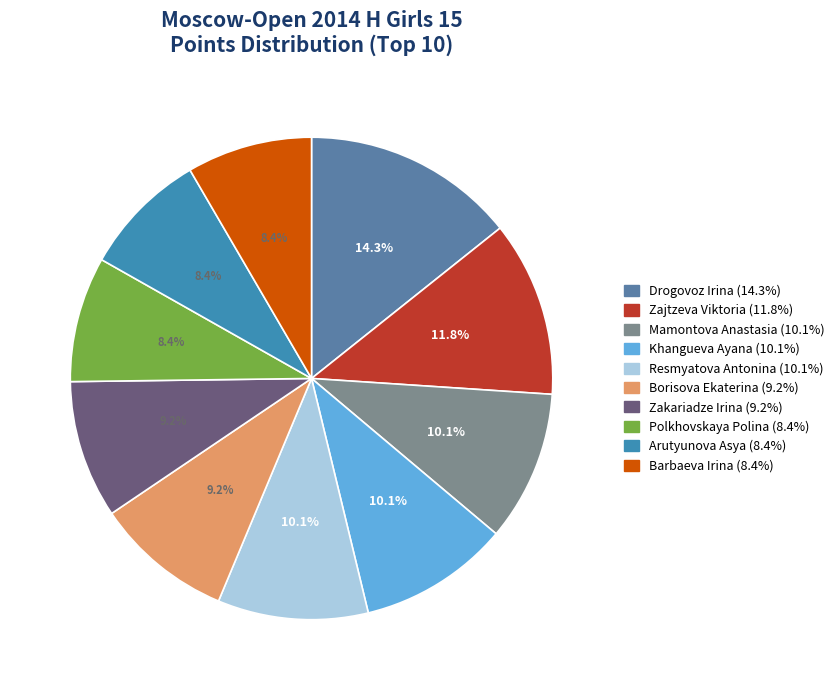

Count the number of slices in the pie.

10